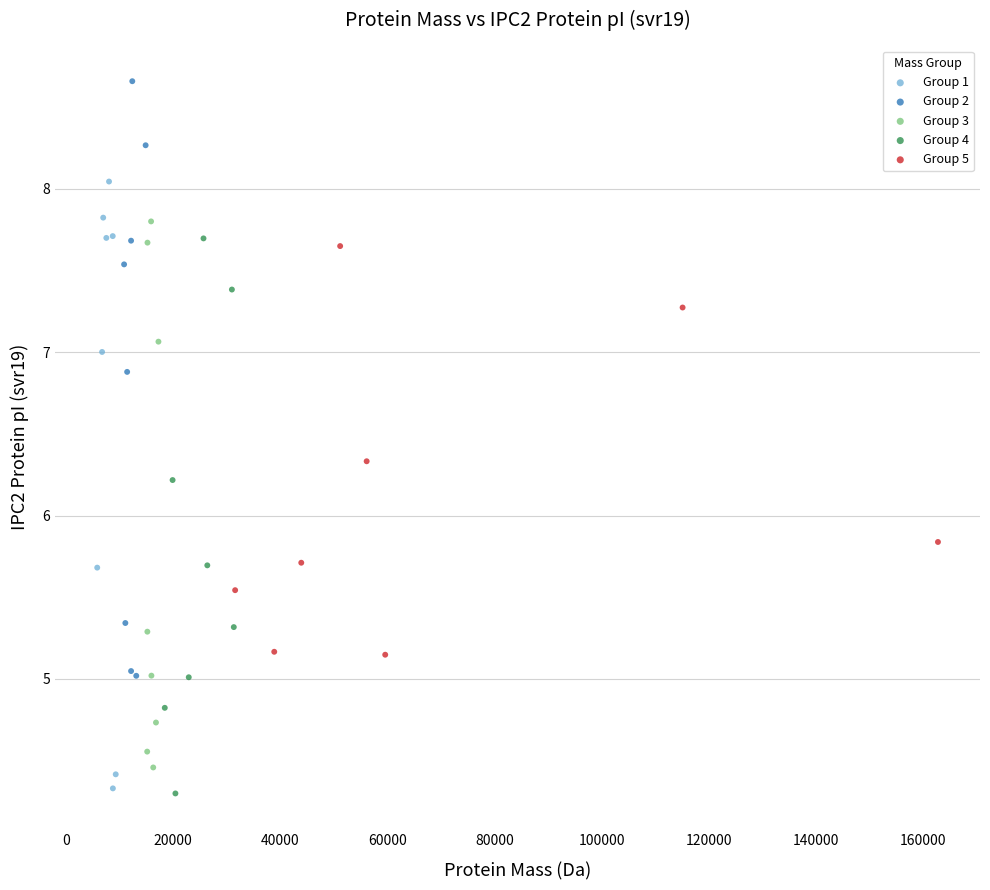

Which series reaches the maximum Y coordinate?

Group 2